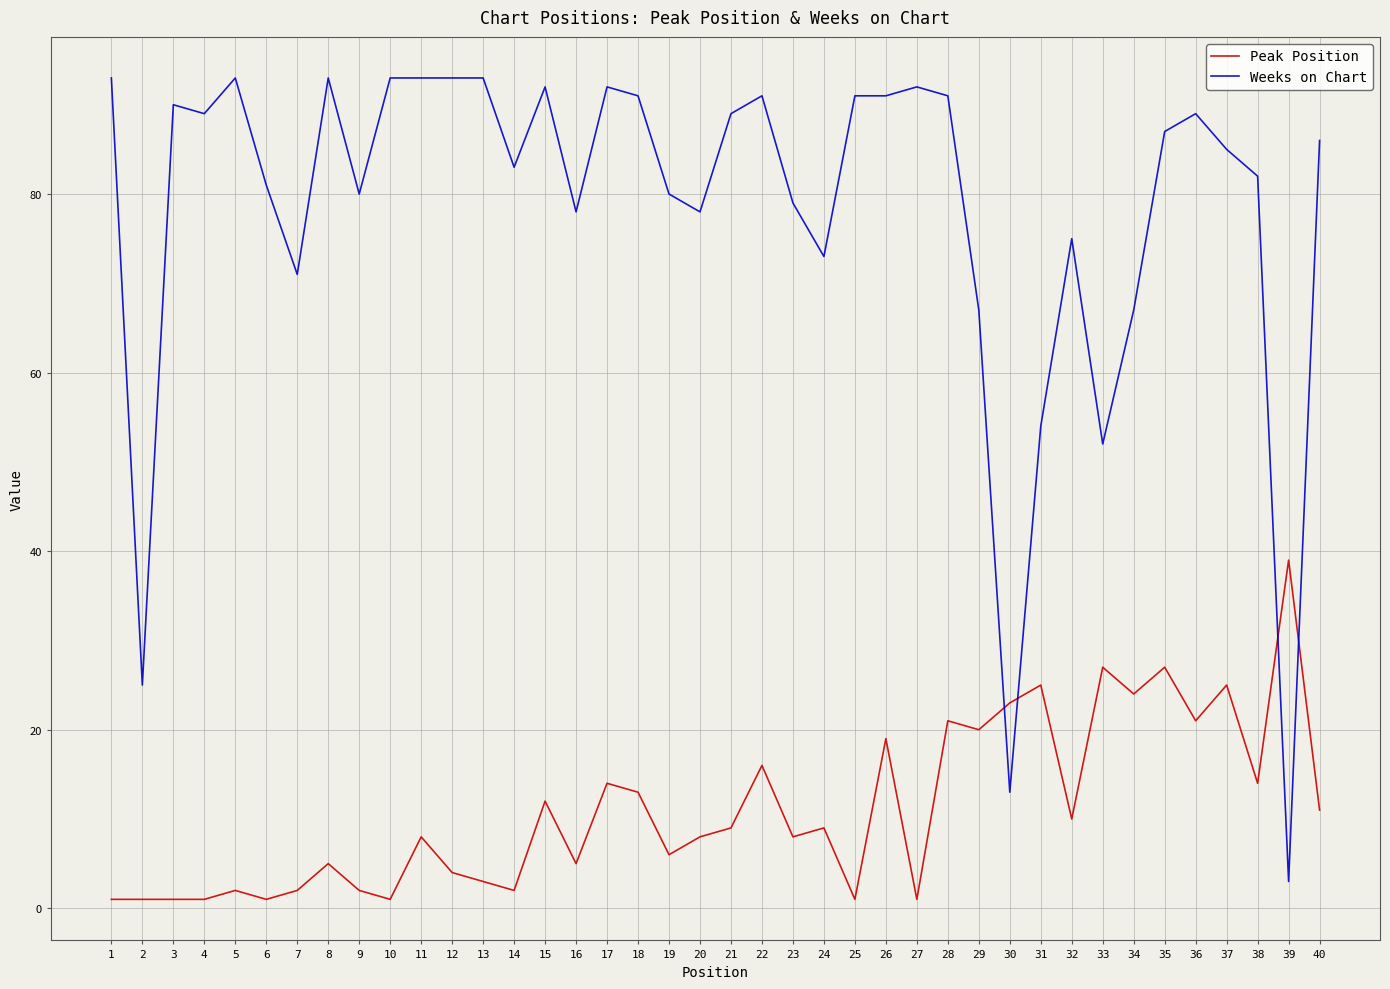

Which series changed the most between 29 and 32?

Peak Position